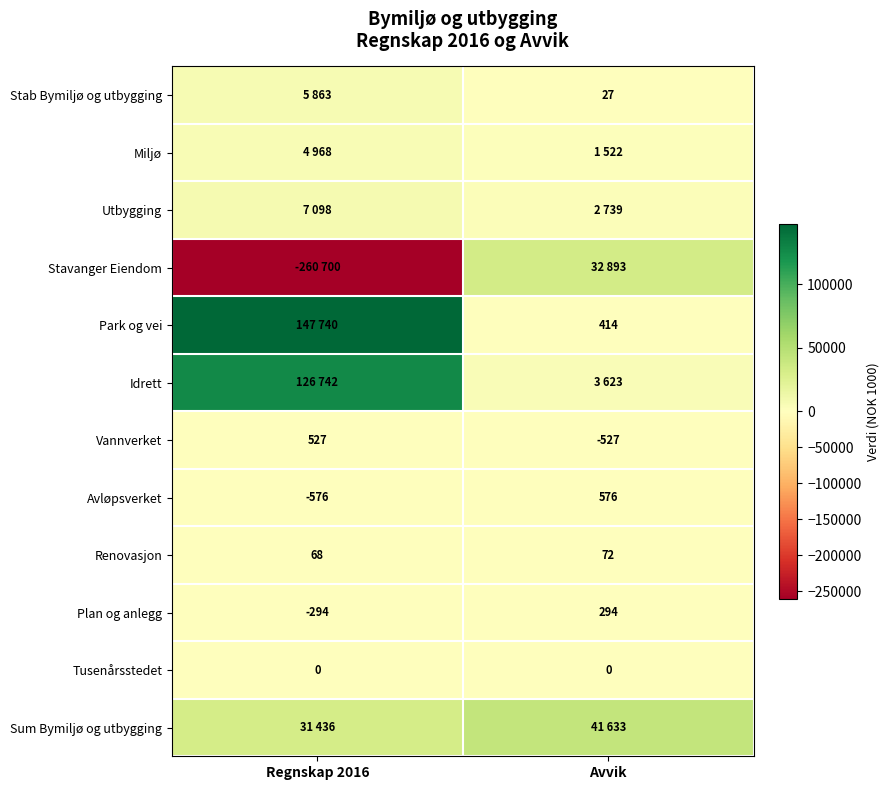

Is it true that Renovasjon equals 68 at Regnskap 2016?

True